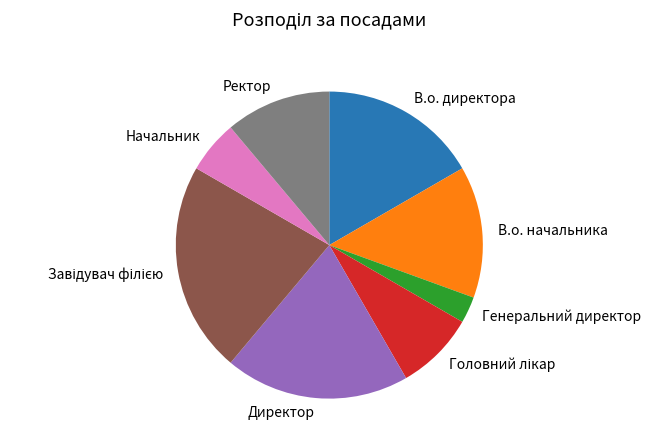

What is the smallest slice in the pie chart?

Генеральний директор